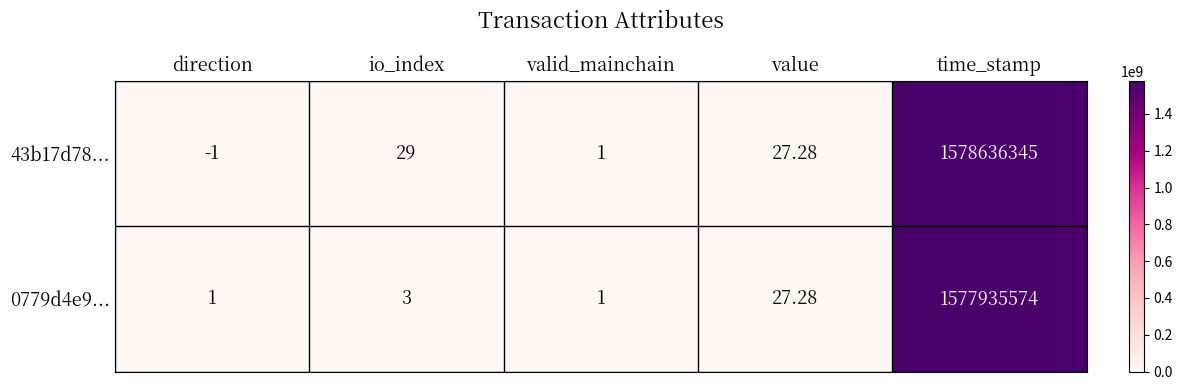

Which label corresponds to the smallest value in the chart?

direction